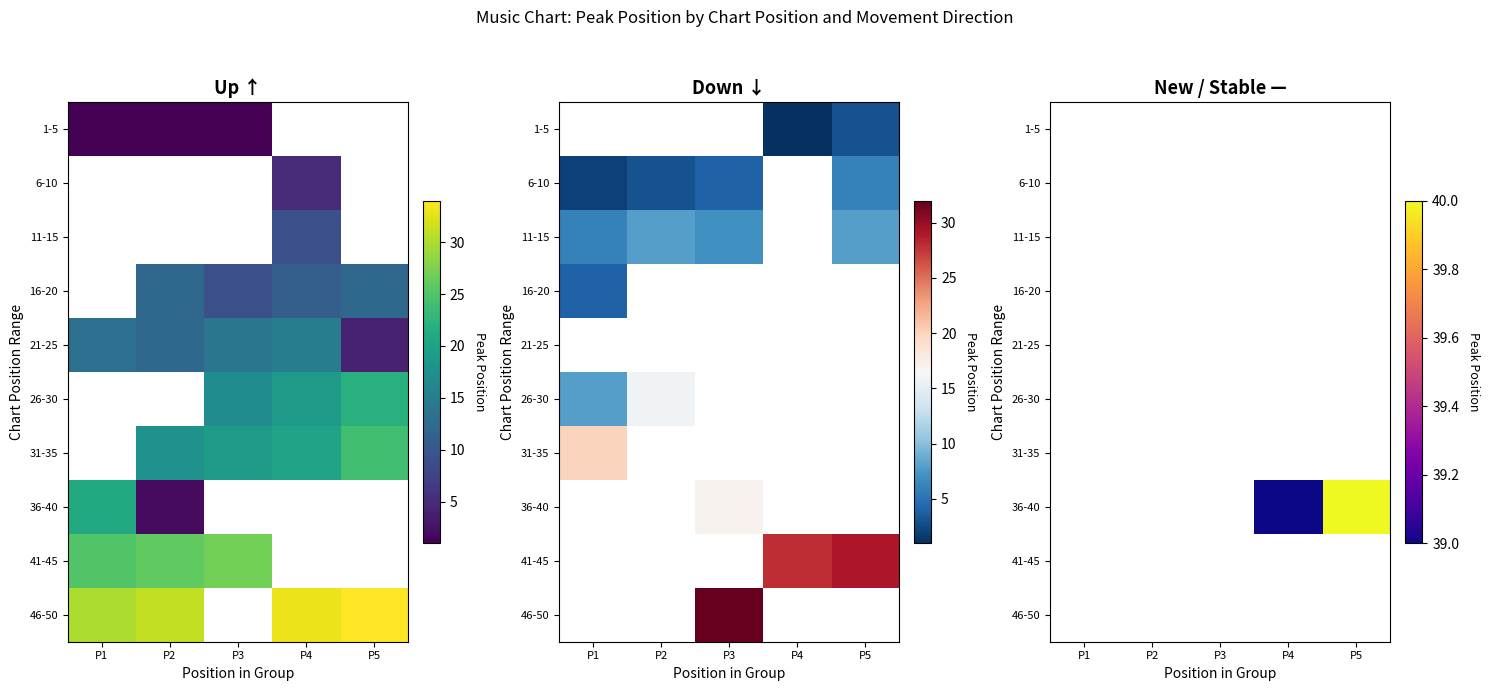

Between P3 and P1, which is larger?

P1